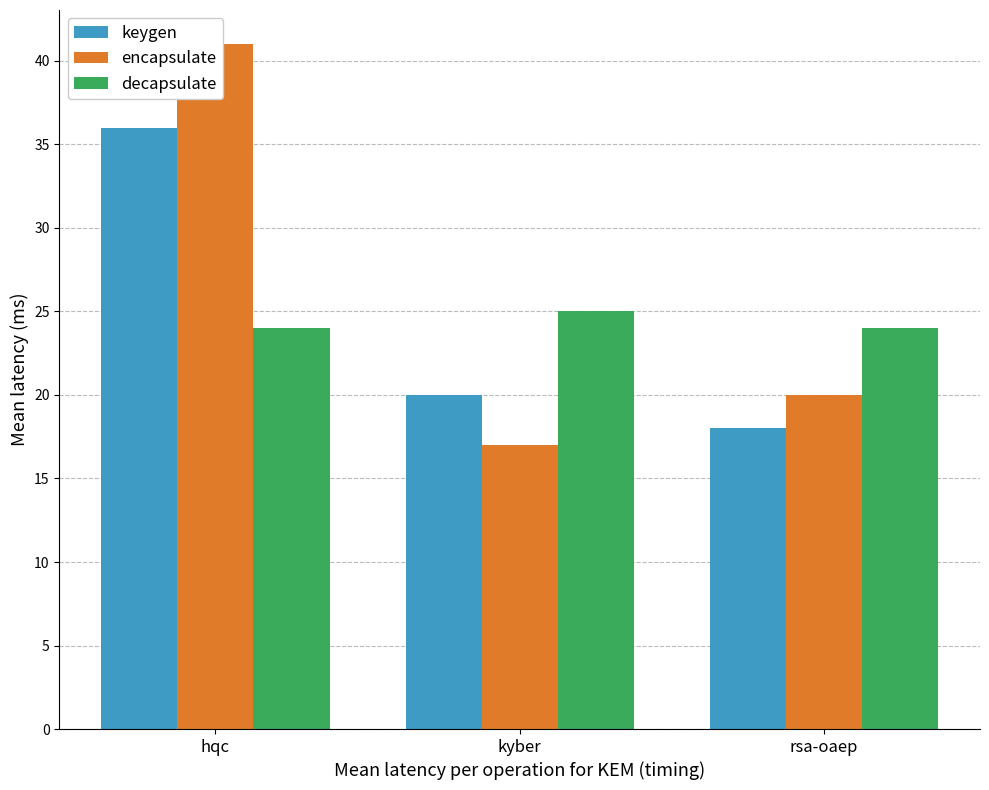

What is the difference between the highest and lowest values at kyber?

8